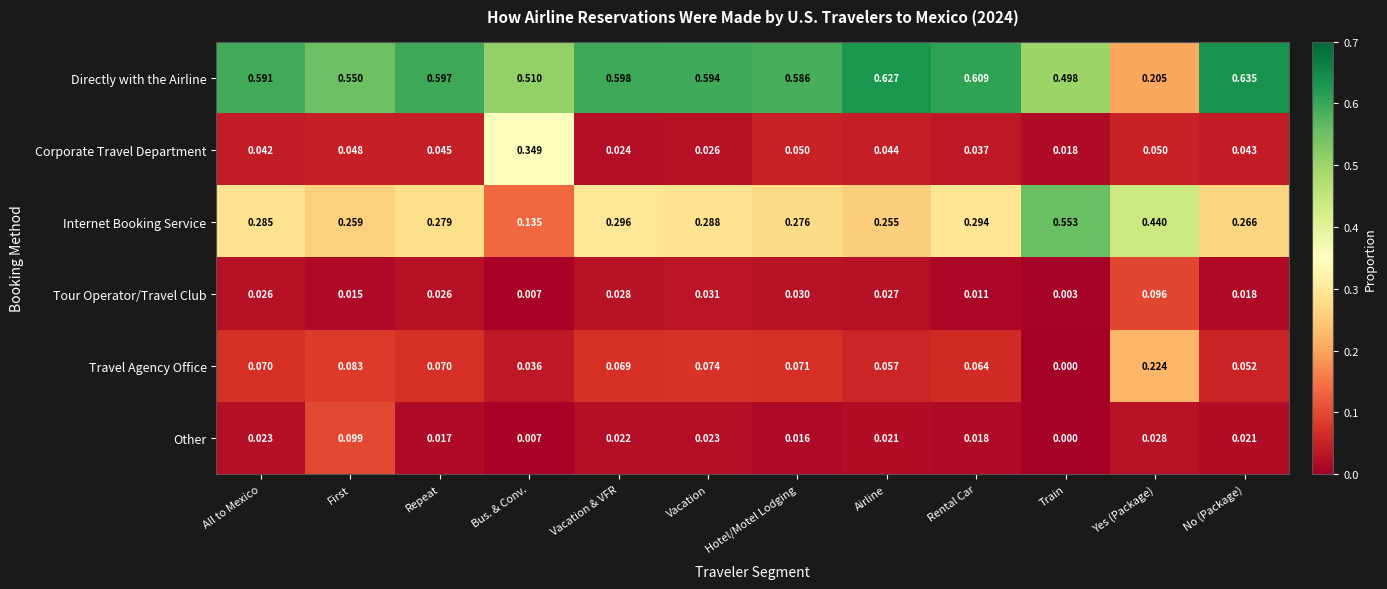

Count the number of categories in the chart.

12